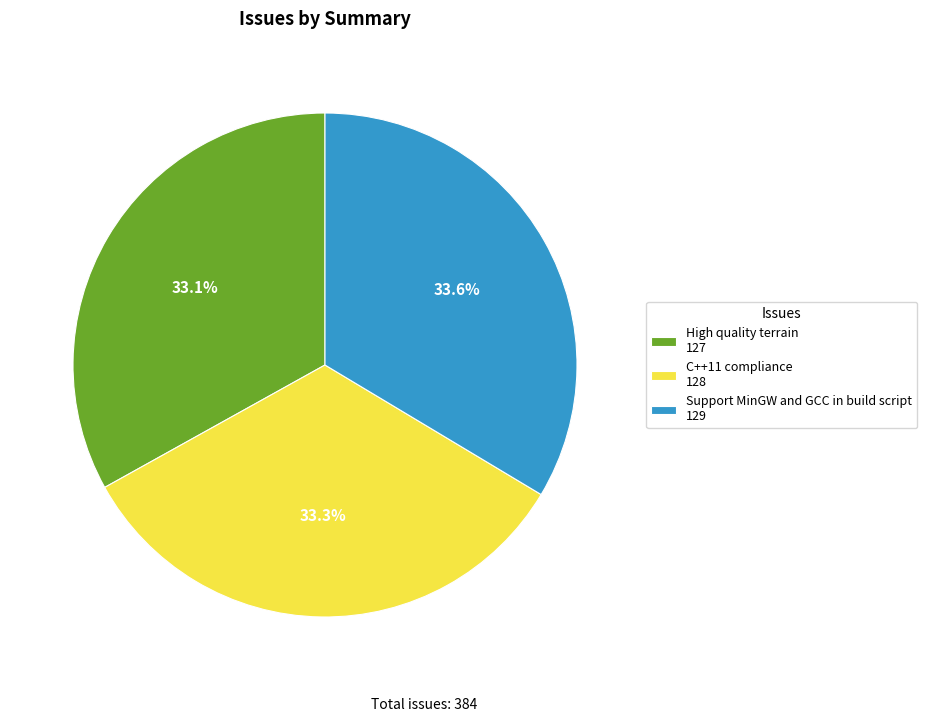

The Support MinGW and GCC in build script slice represents 40% of the pie. True or false?

False